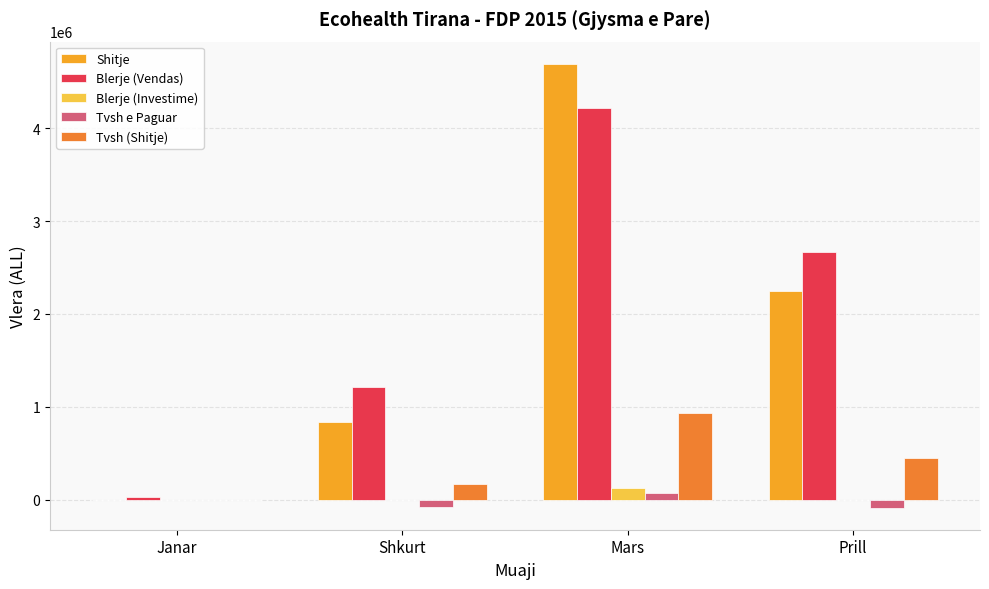

Is it true that Tvsh (Shitje) equals -302472 at Janar?

False